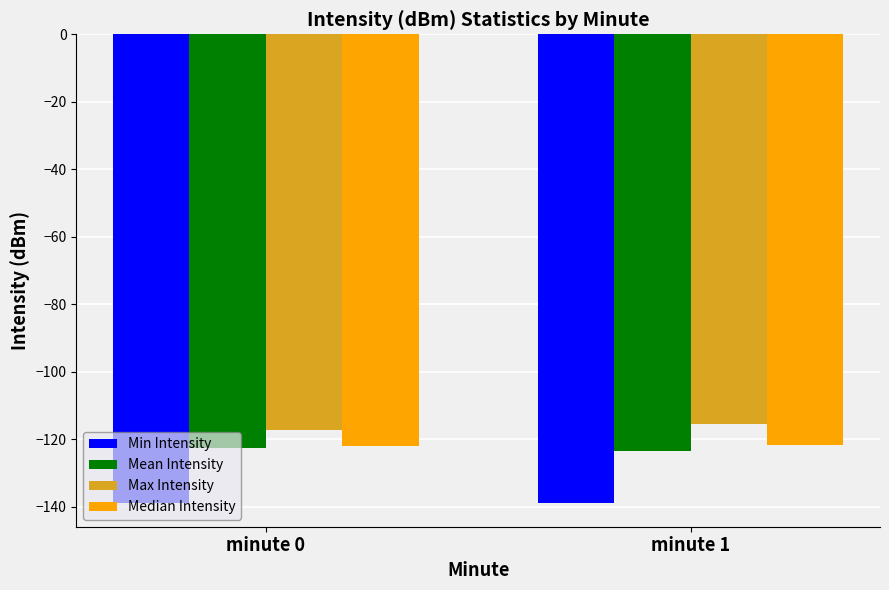

What is the value of the Median Intensity bar at the 1st from the left?

-122.0